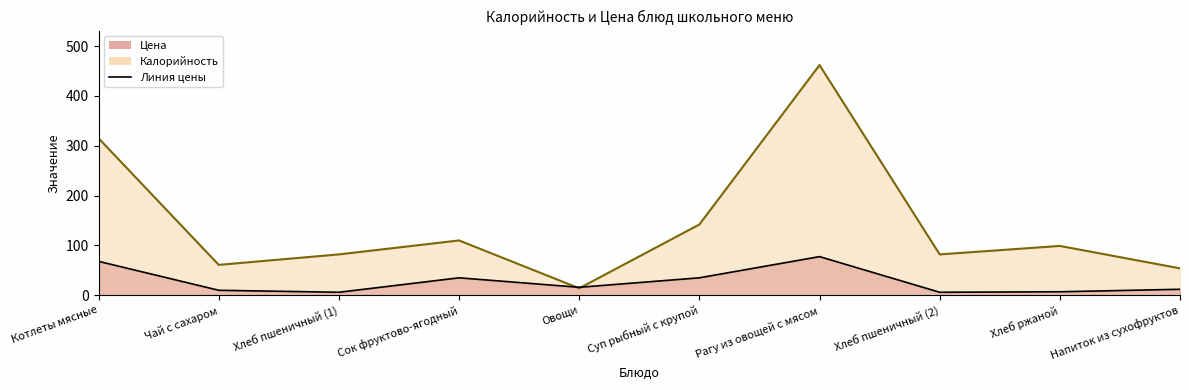

What is the value of the Калорийность point at the 9th from the left?

99.0